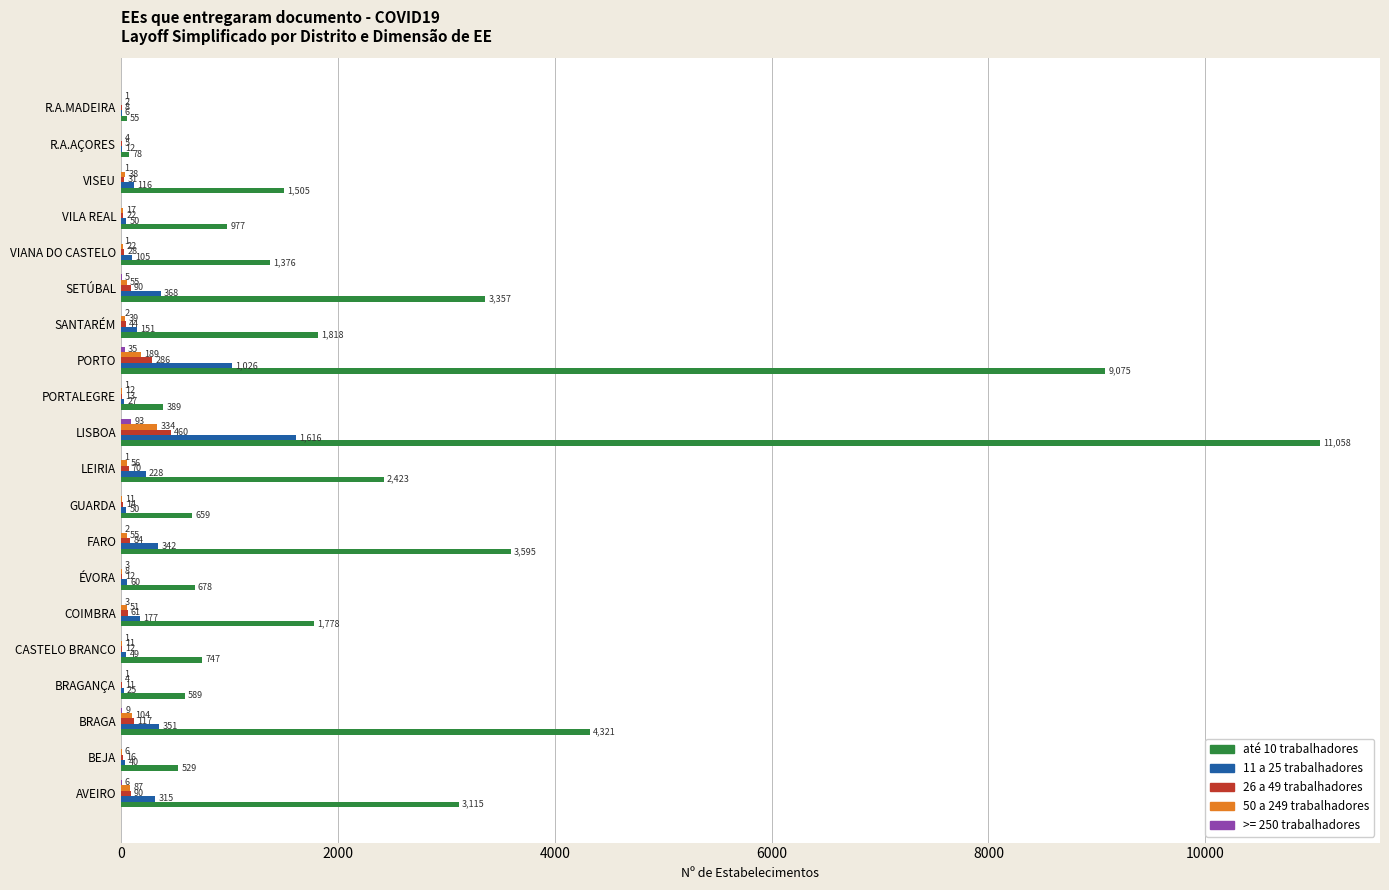

True or false: até 10 trabalhadores has a value of 529 at BEJA.

True